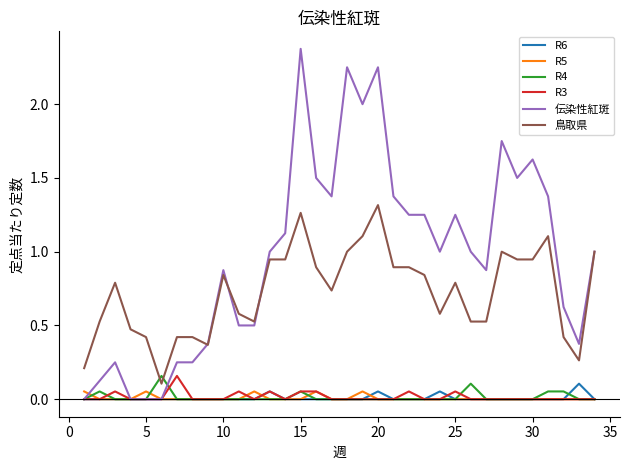

Which series has the largest total across all categories?

伝染性紅斑